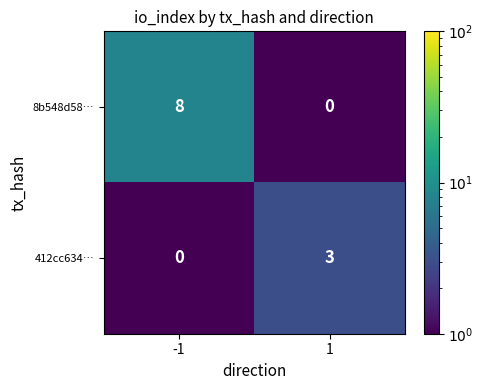

Which series changed the most between -1 and 1?

8b548d58…